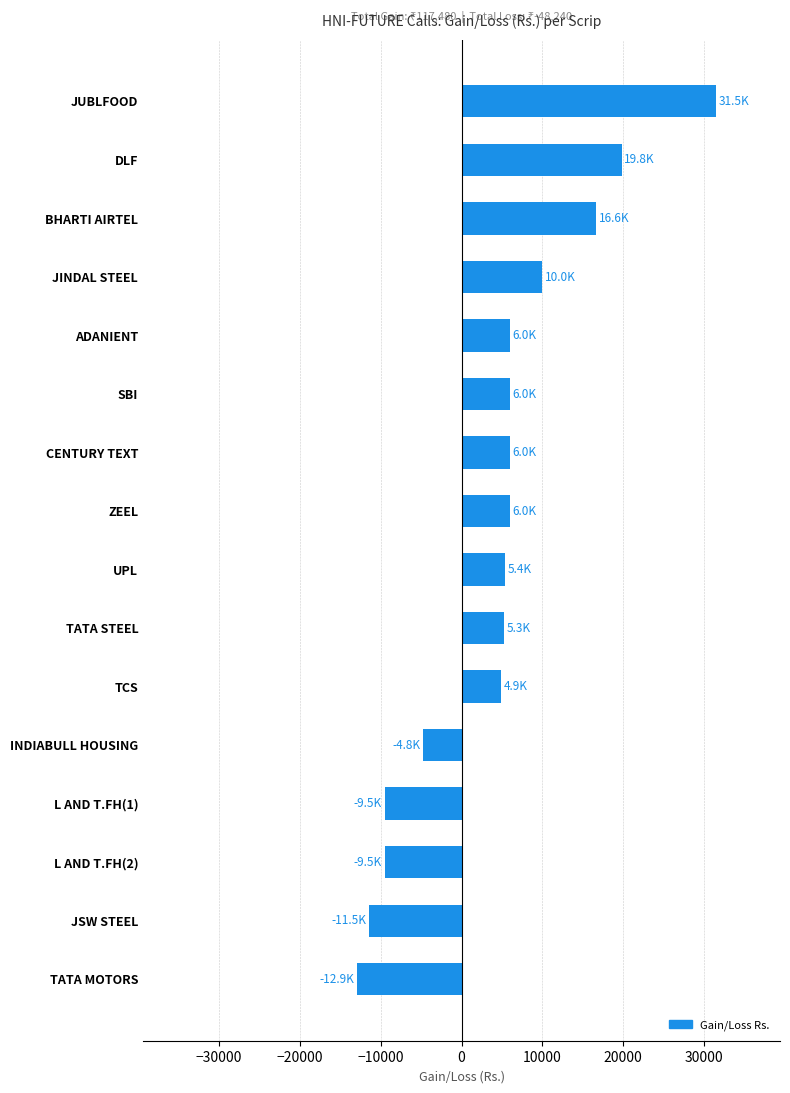

What is the difference between the maximum and minimum values?

44400